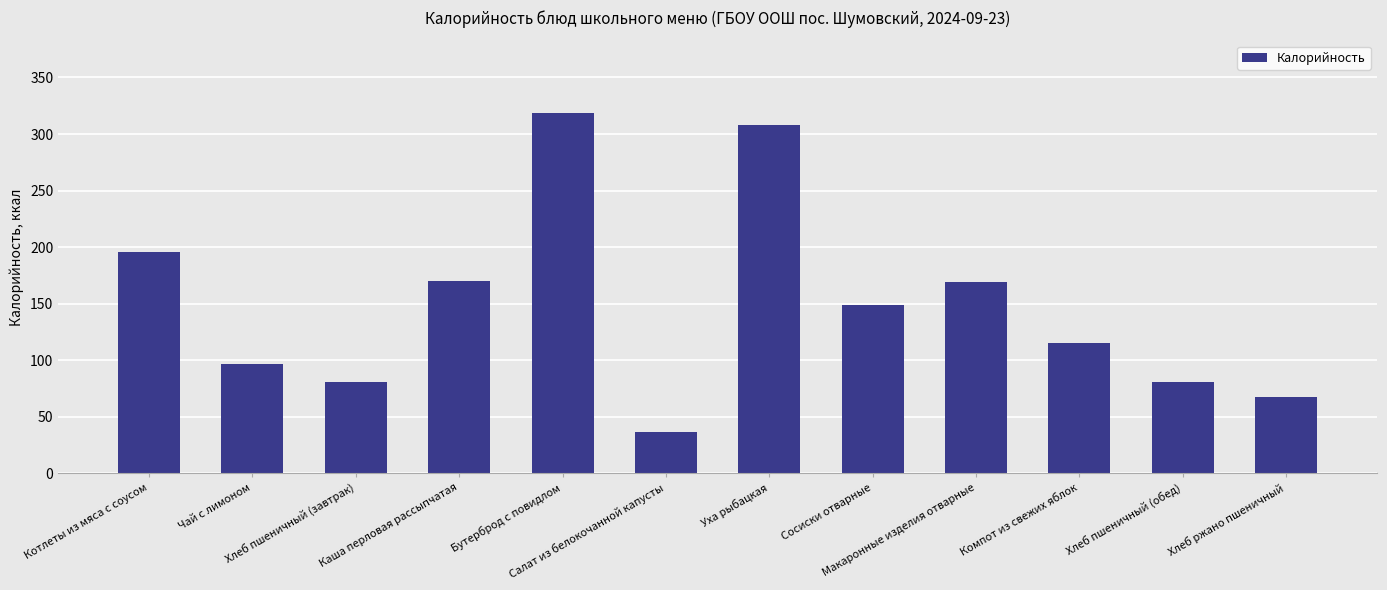

What is the label of the 6th bar from the left?

Салат из белокочанной капусты